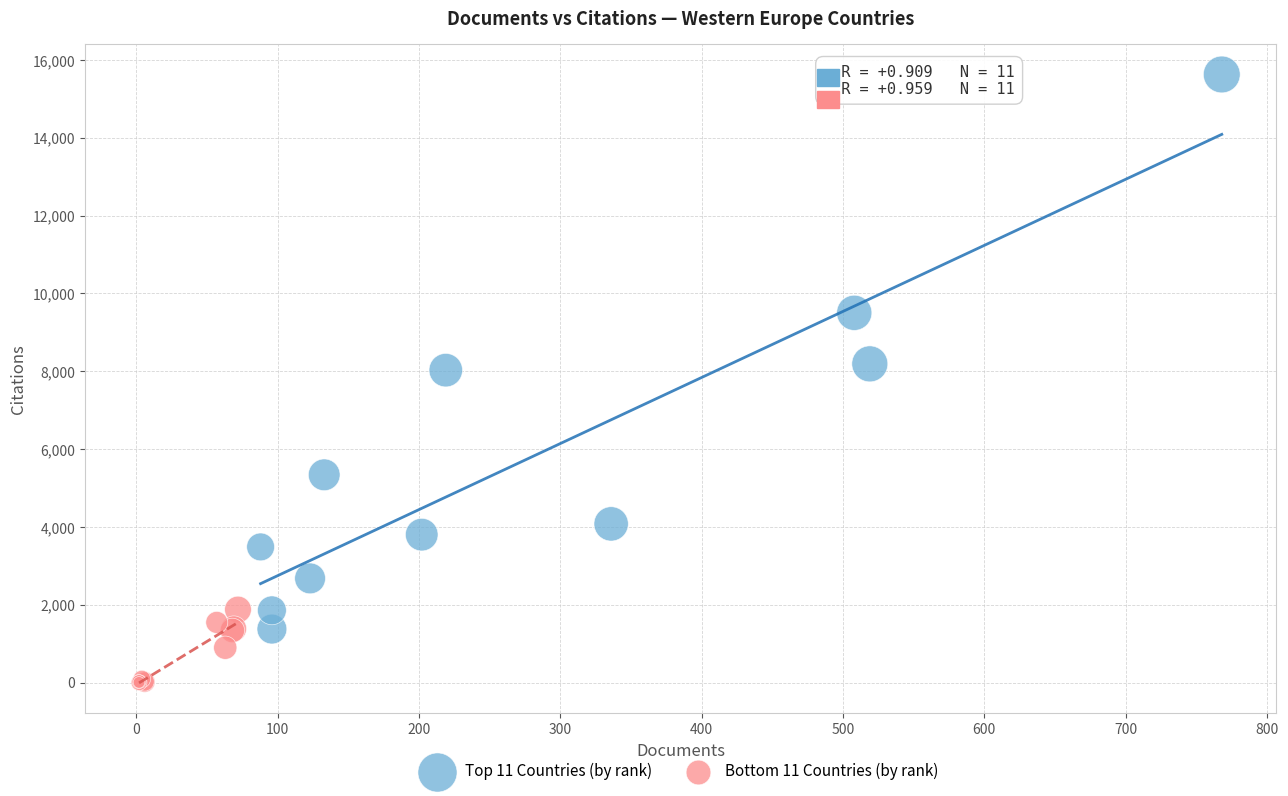

Which series has the widest spread of Y values?

Top 11 Countries (by rank)